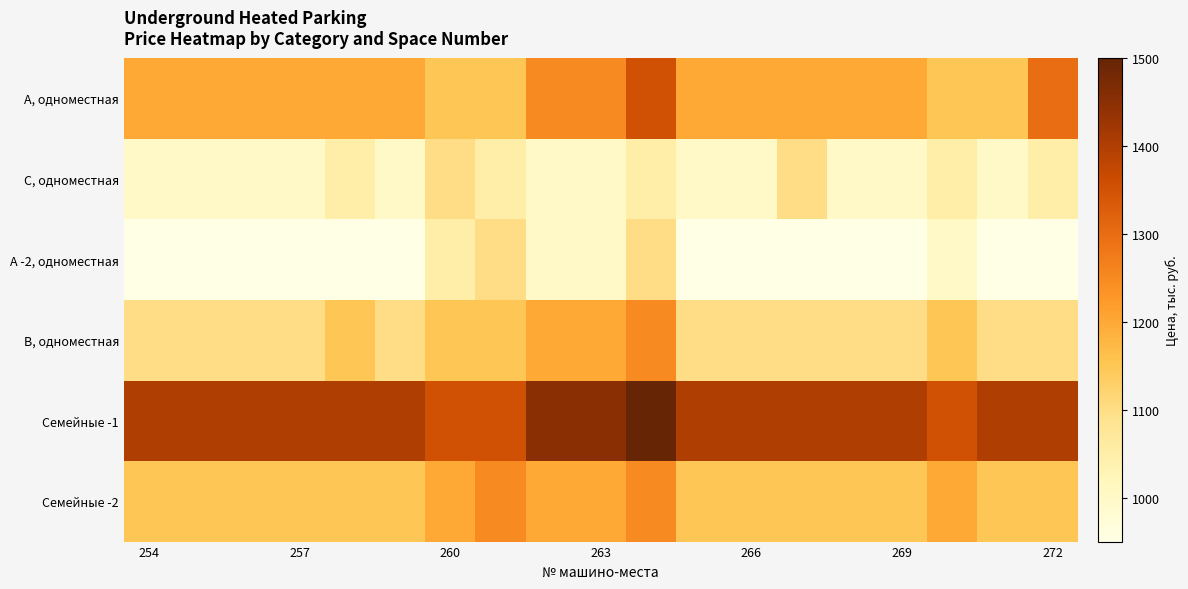

What is the greatest value displayed?

1500